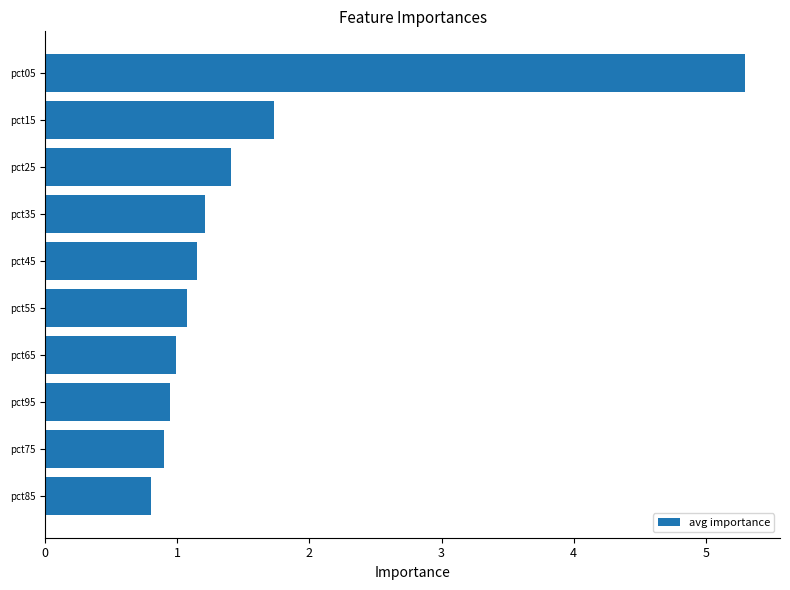

How many categories are shown in the chart?

10